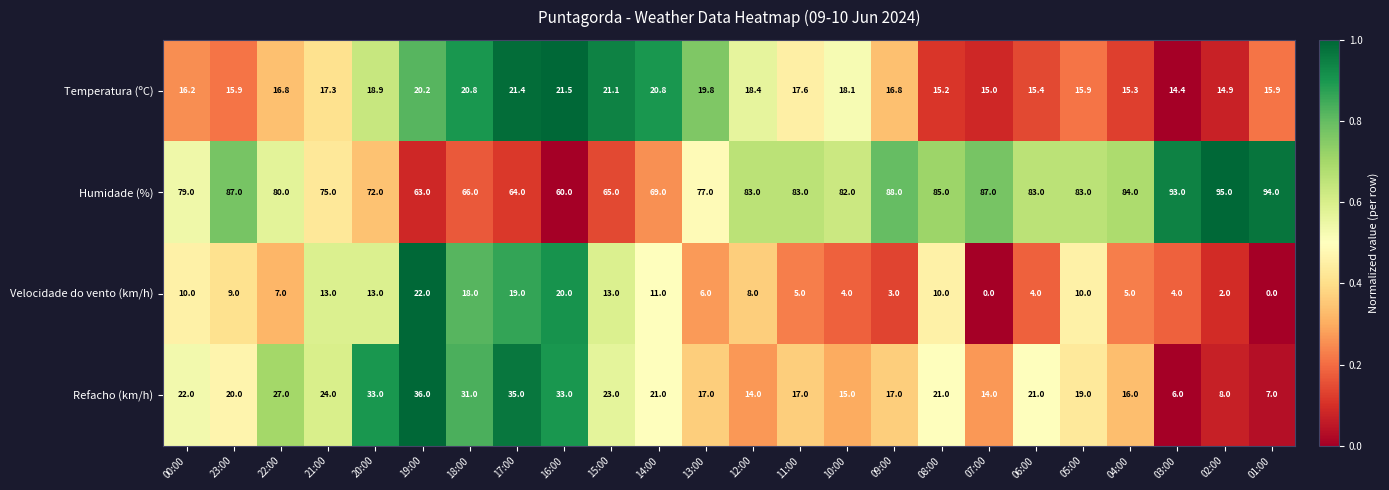

What is the sum of the Humidade (%) values at 08:00 and 07:00?

172.0